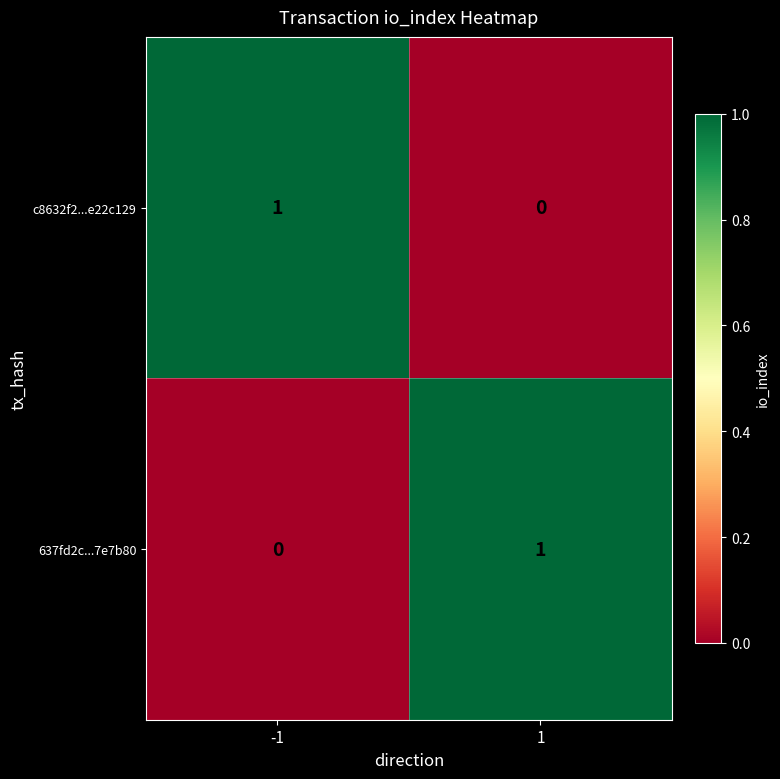

What is the total value across all series at 1?

1